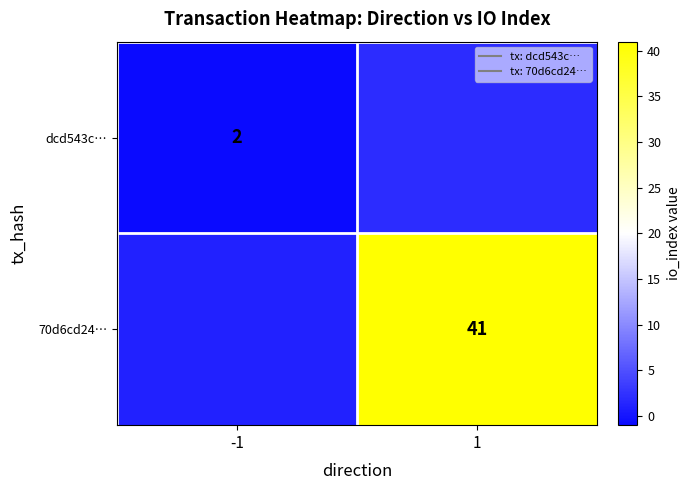

What value does the dcd543c… series have at 1?

2